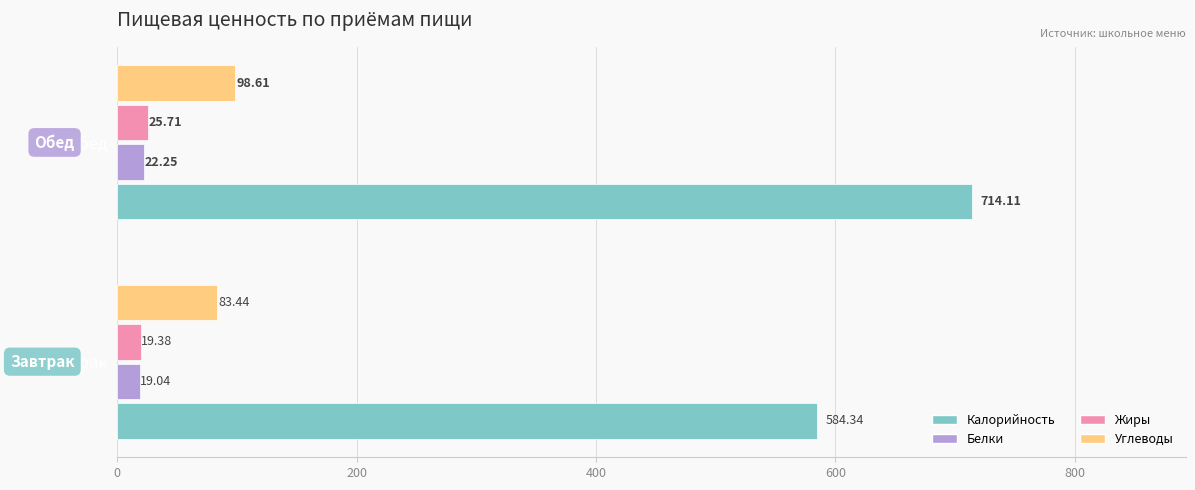

At how many categories does at least one series exceed 321?

2